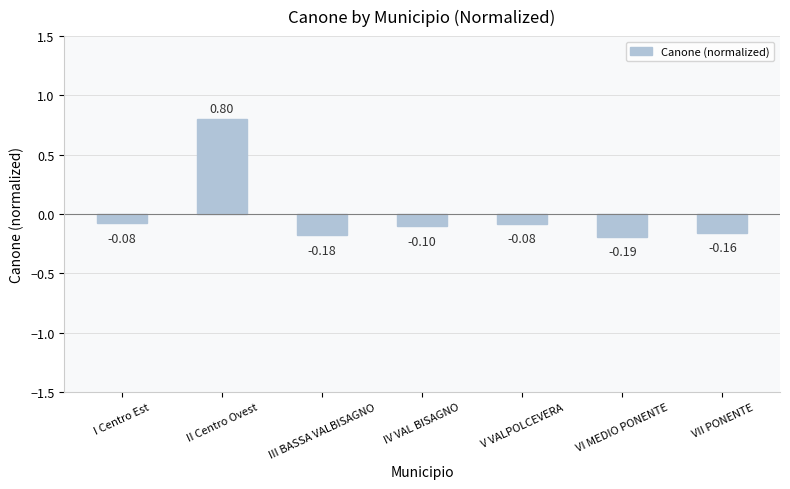

The value at II Centro Ovest is 0.2. True or false?

False